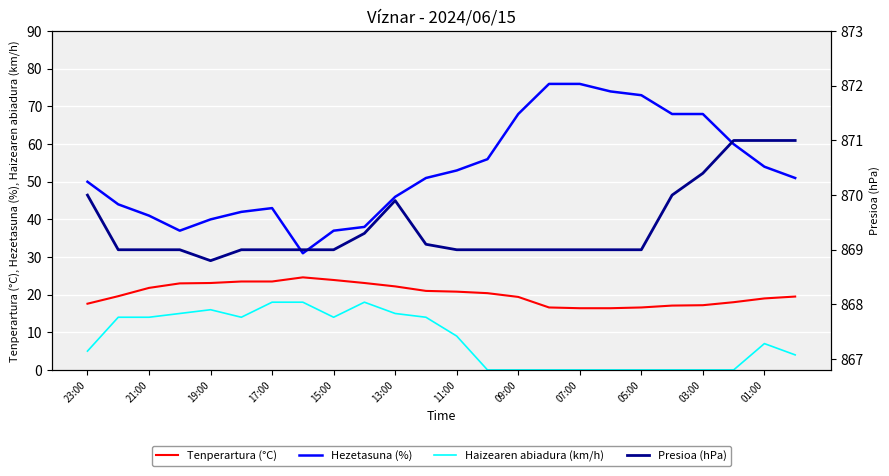

Which series has the largest total across all categories?

Presioa (hPa)